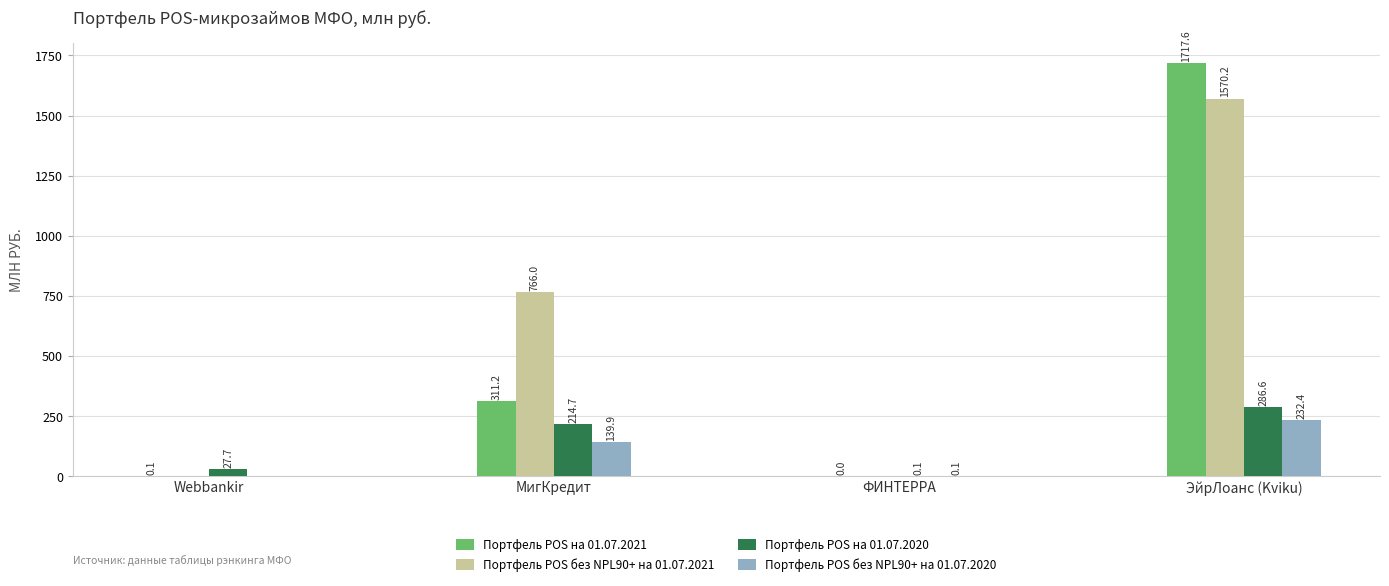

What are all the series names shown in the legend?

Портфель POS на 01.07.2021, Портфель POS без NPL90+ на 01.07.2021, Портфель POS на 01.07.2020, Портфель POS без NPL90+ на 01.07.2020